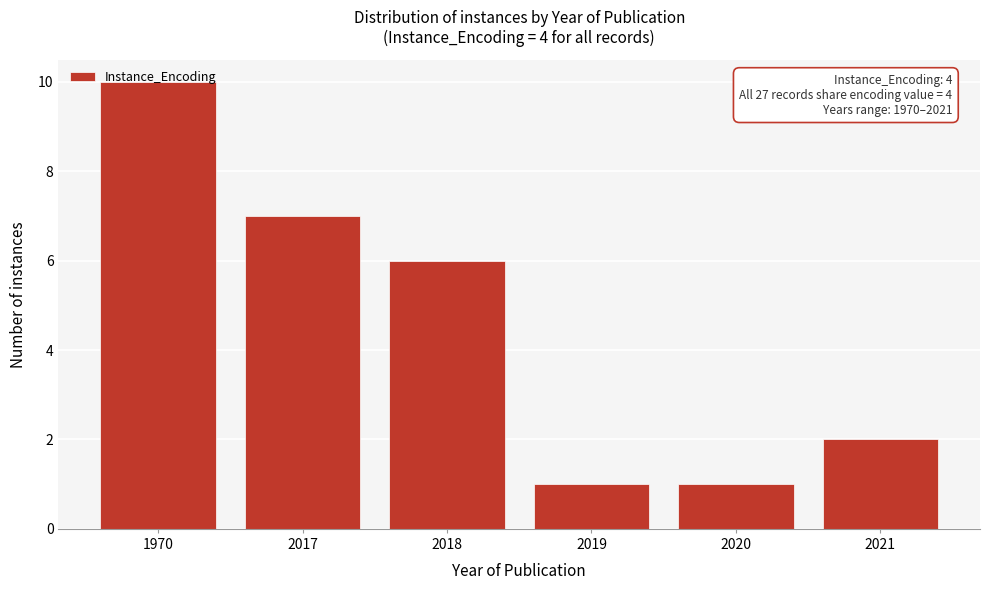

Approximately how many times larger is the value at 1970 compared to 2021?

5.0